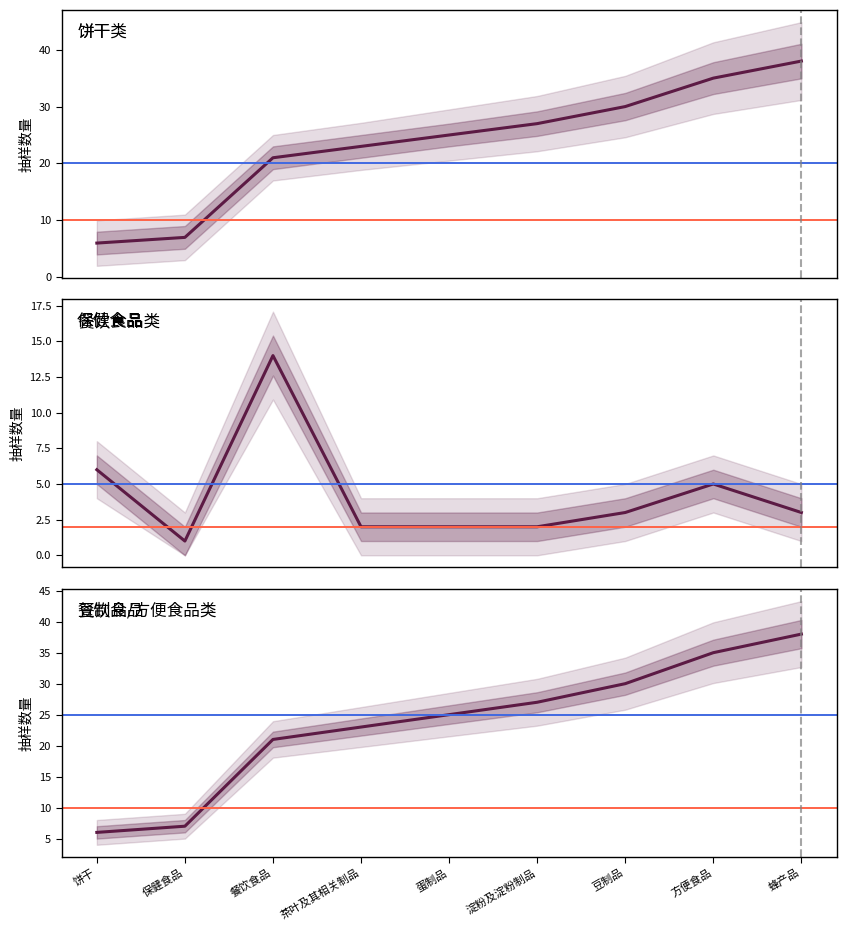

Between 饼干 and 餐饮食品, which is larger?

餐饮食品